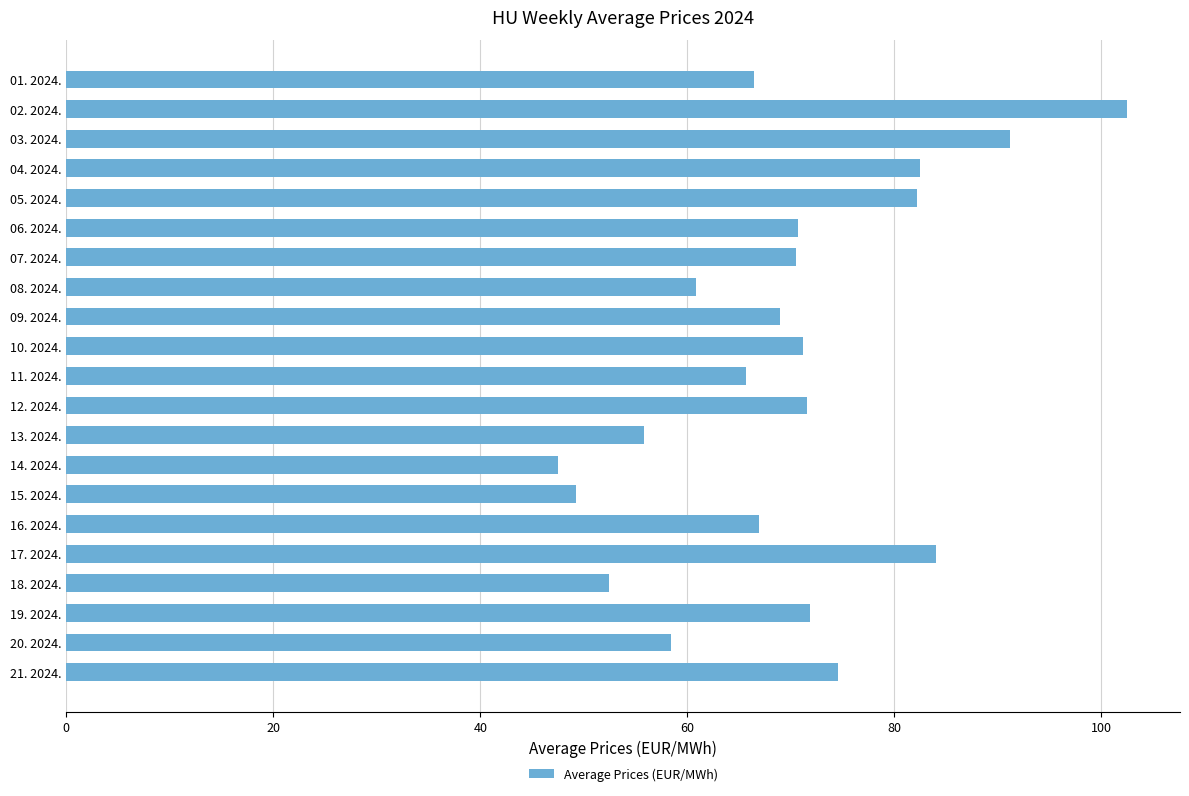

True or false: the data shows 47.5 at 14. 2024..

True